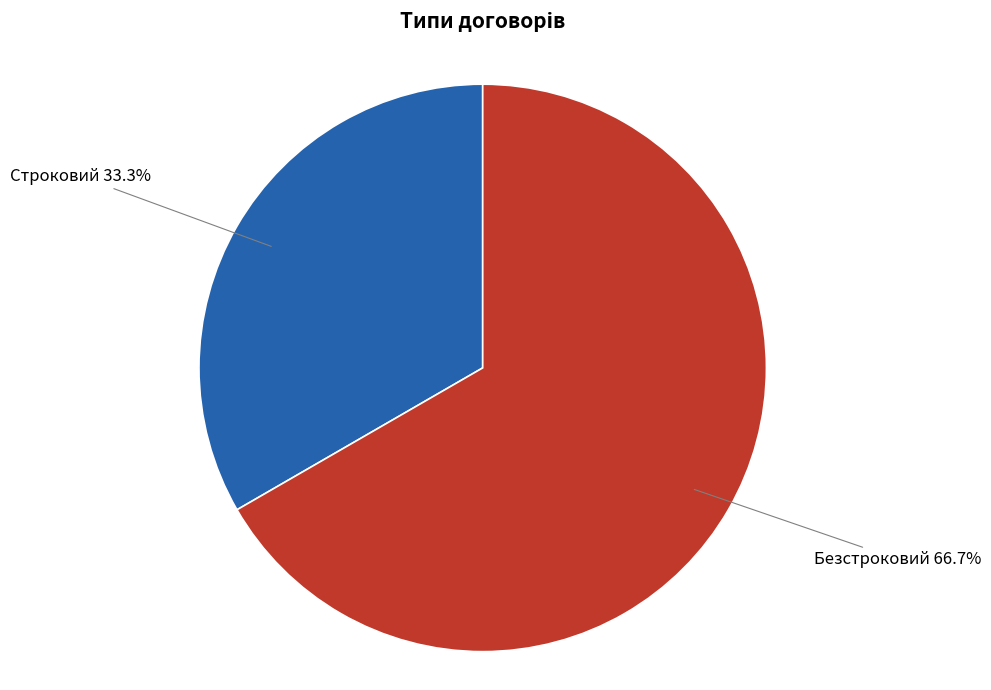

Rank the categories by value from lowest to highest.

Строковий, Безстроковий